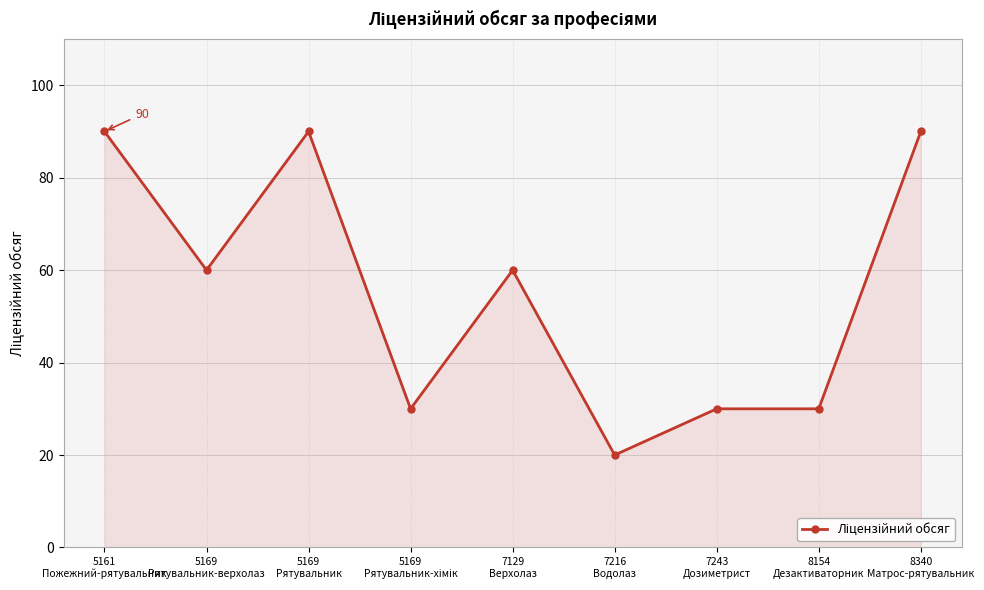

At which category does the data reach its first local valley?

5169
Рятувальник-верхолаз